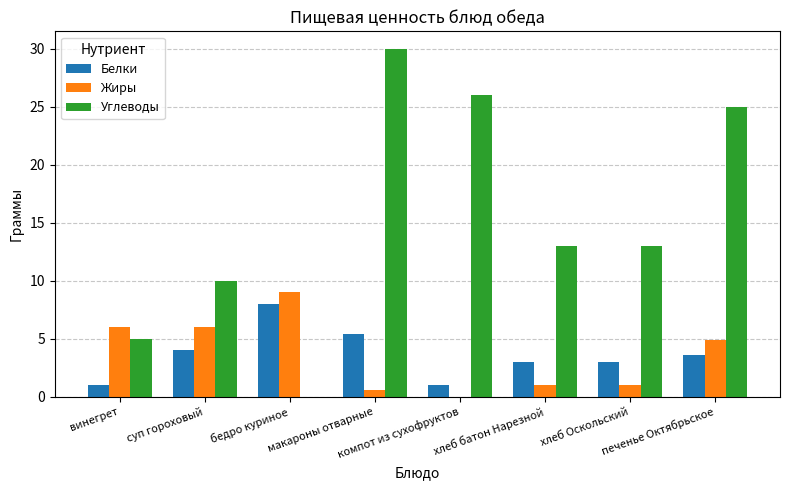

What is the maximum value for Белки?

8.0